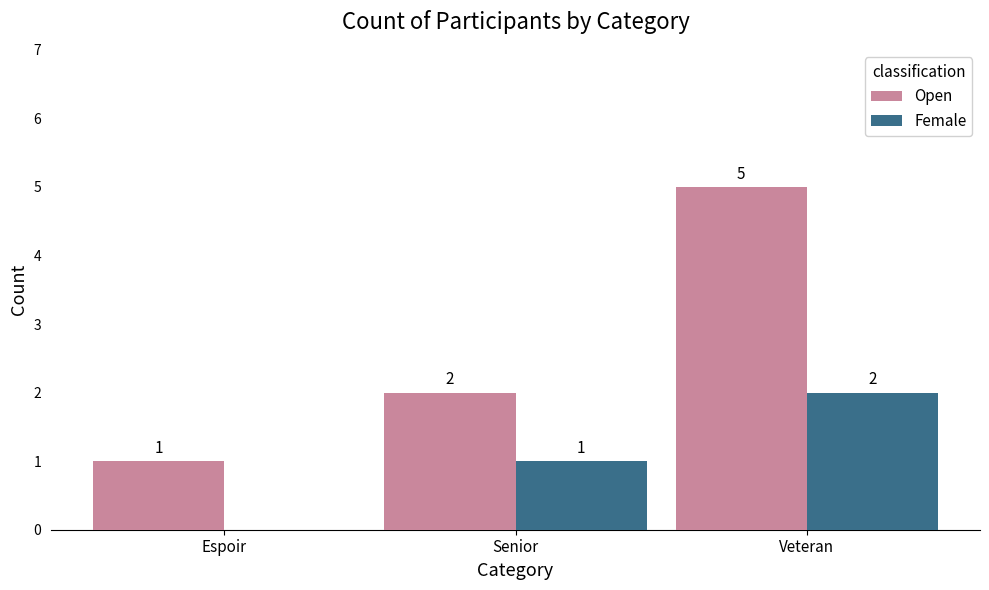

Count the number of data series in this chart.

2